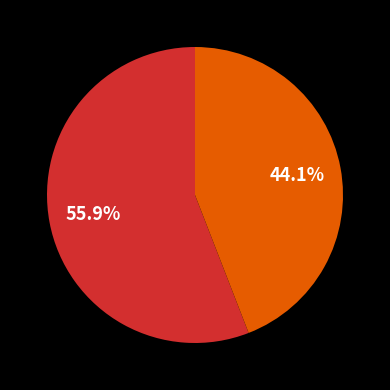

Is there any slice that represents more than half of the pie?

Yes